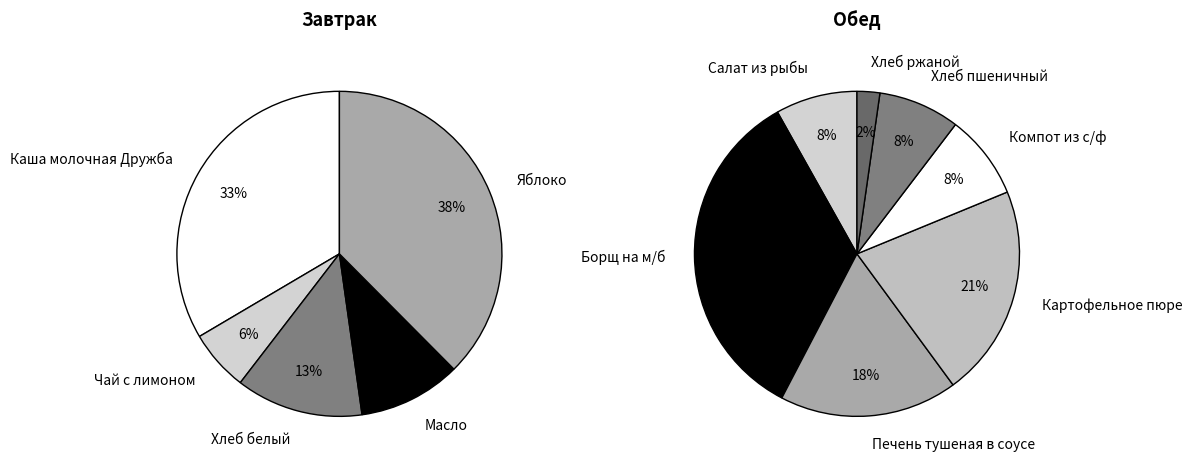

What is the total percentage of Завтрак and Обед?

100.0%